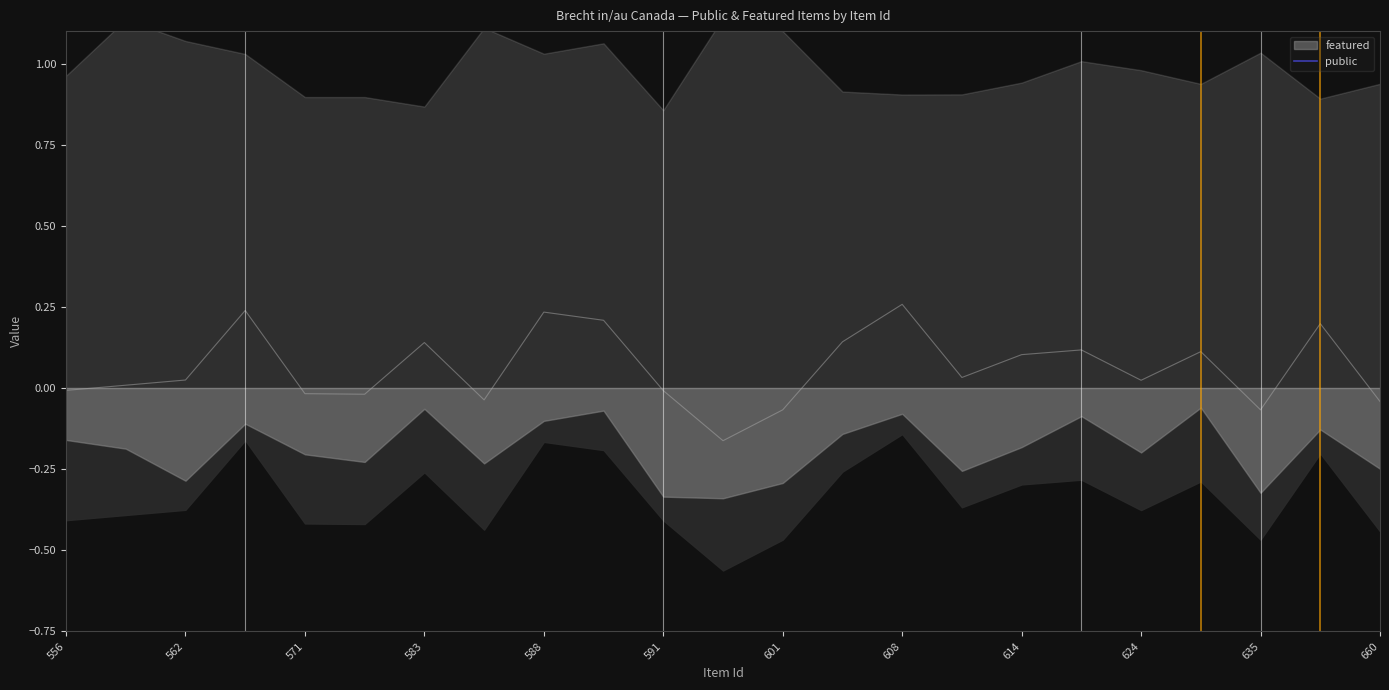

Rank the categories by value from highest to lowest.

660, 562, 608, 12, 571, 624, 20, 614, 583, 17, 18, 556, 16, 22, 19, 13, 15, 14, 588, 591, 21, 601, 635